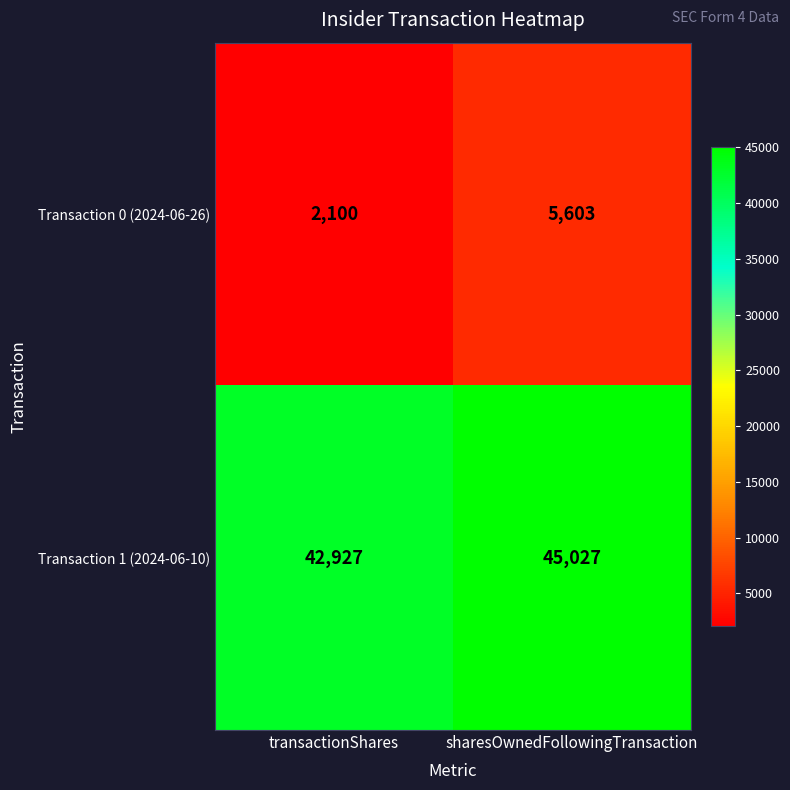

What is the difference between the highest and lowest values at transactionShares?

40827